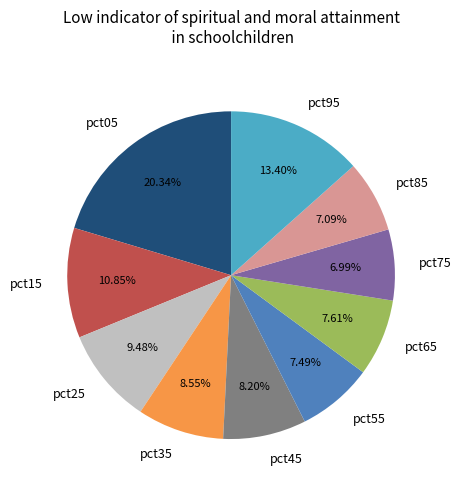

How much of the chart is everything except pct85?

92.9%